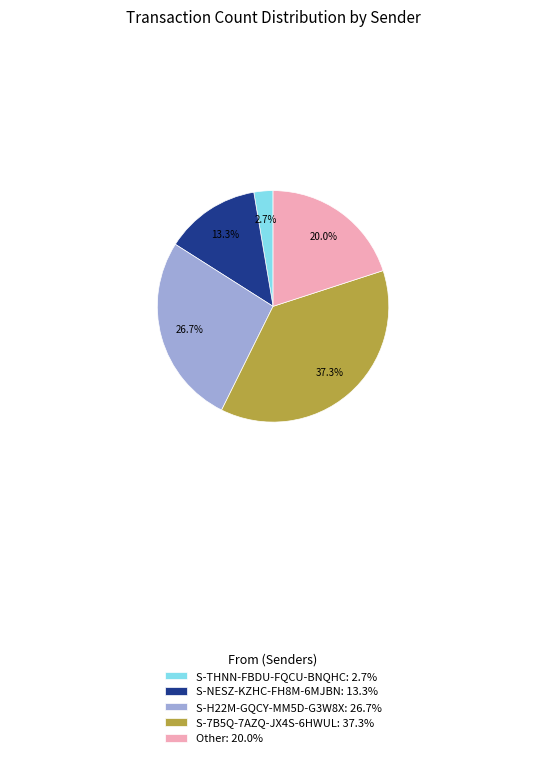

To the nearest percent, what portion does S-7B5Q-7AZQ-JX4S-6HWUL represent?

37%